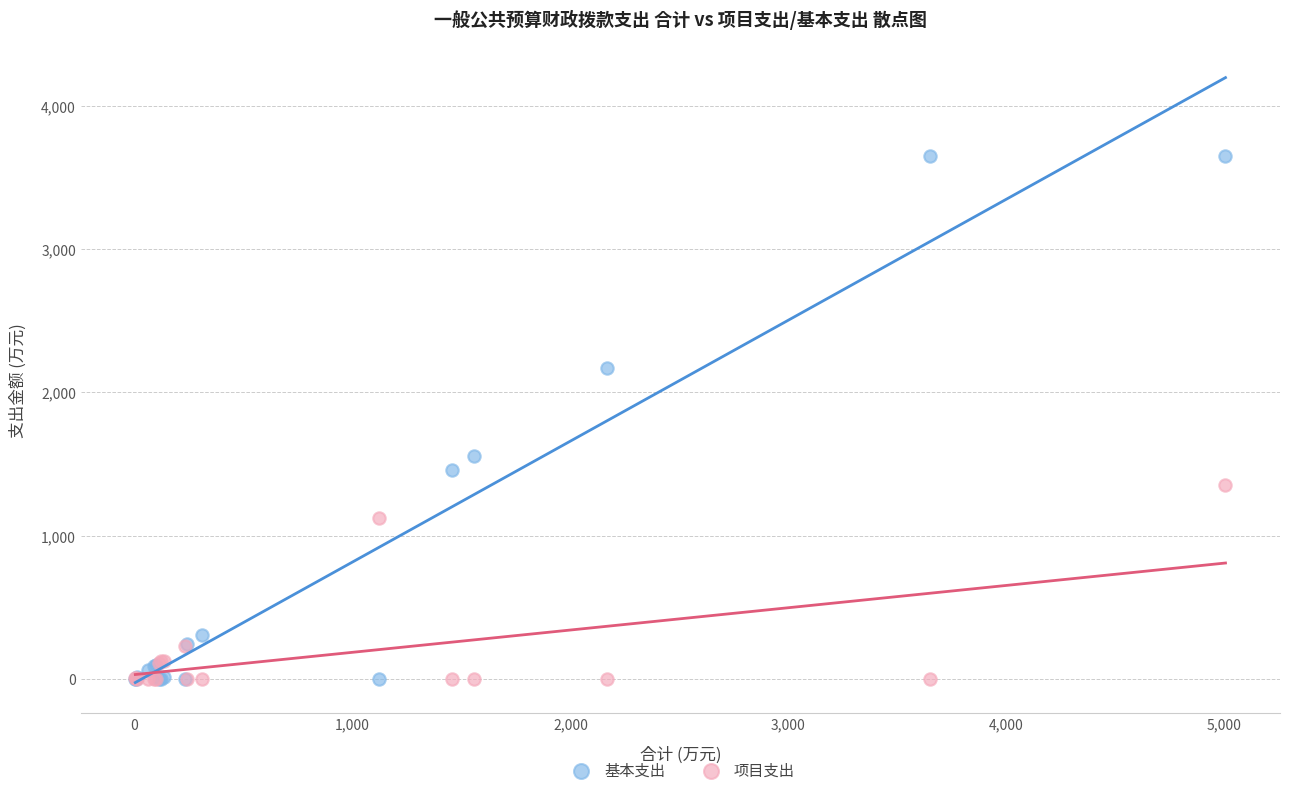

Which series has the widest spread of Y values?

基本支出